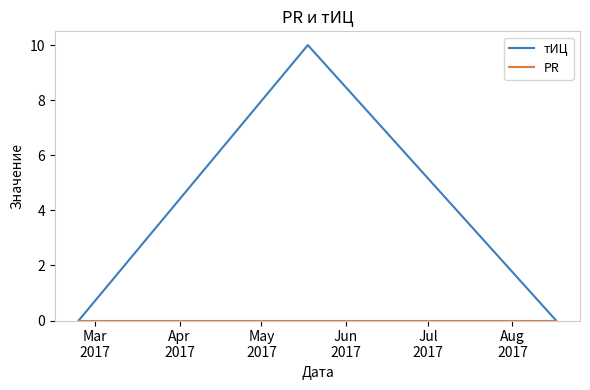

How many distinct data groups are displayed?

2